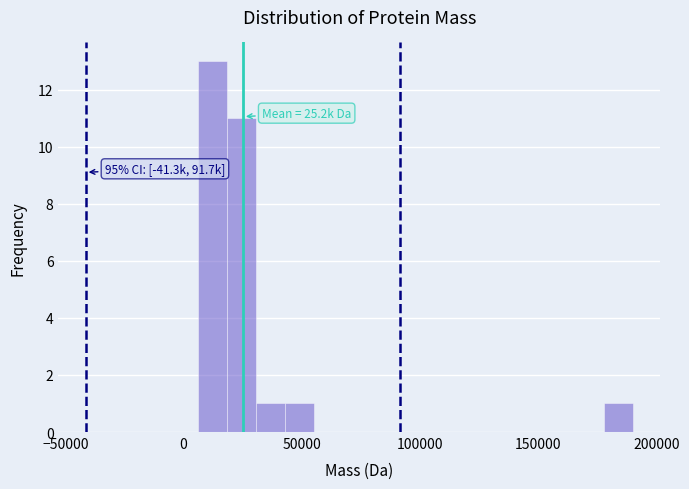

Read against the x-axis, roughly where is the centre of the tallest bar?

10000